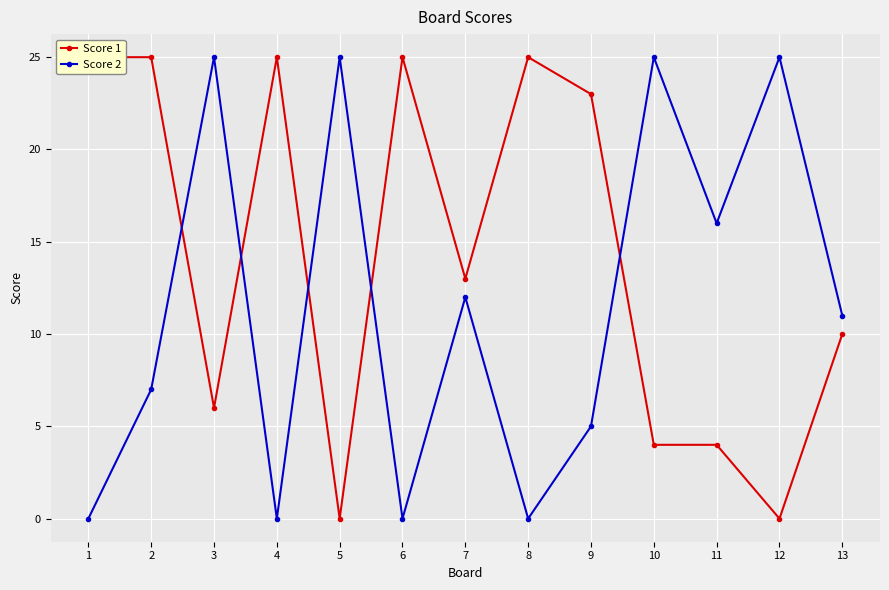

What is the difference between the Score 2 values at 1 and 11?

16